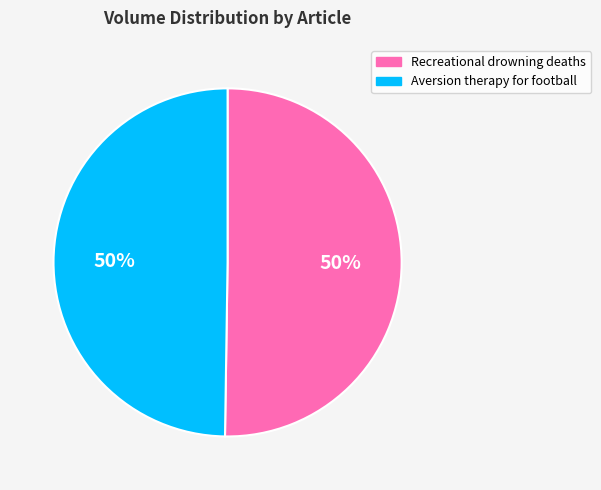

How many segments does this pie chart have?

2